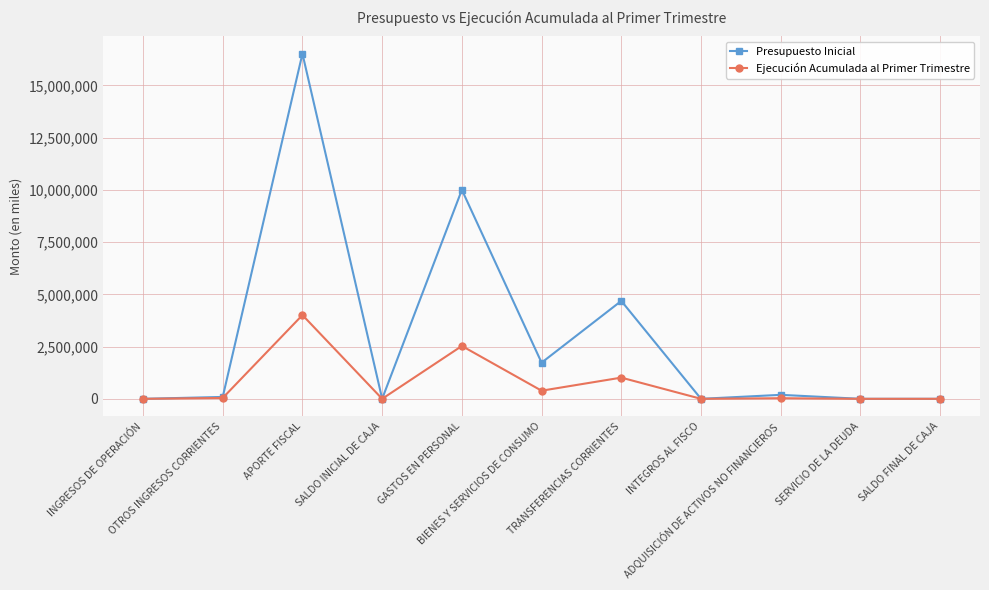

What is the highest value of the Ejecución Acumulada al Primer Trimestre series?

4008257